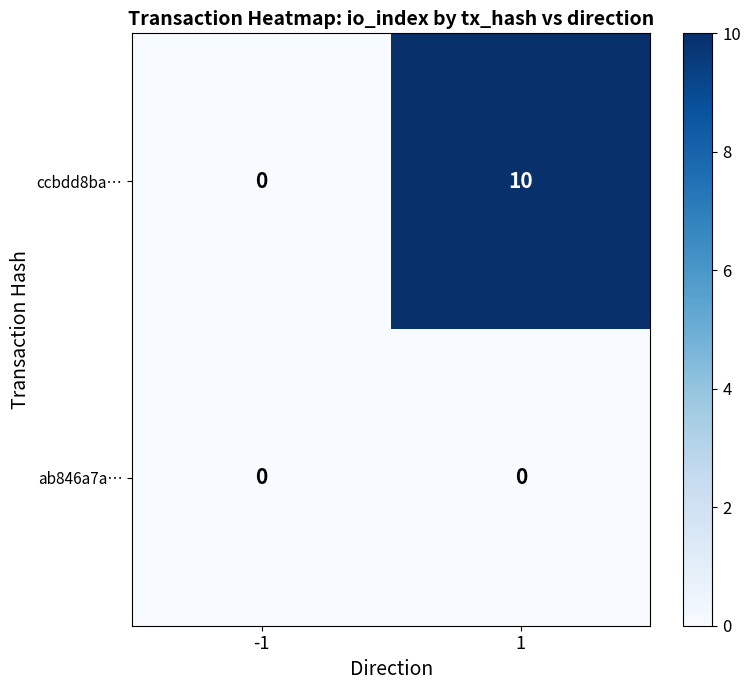

Count the number of categories in the chart.

2